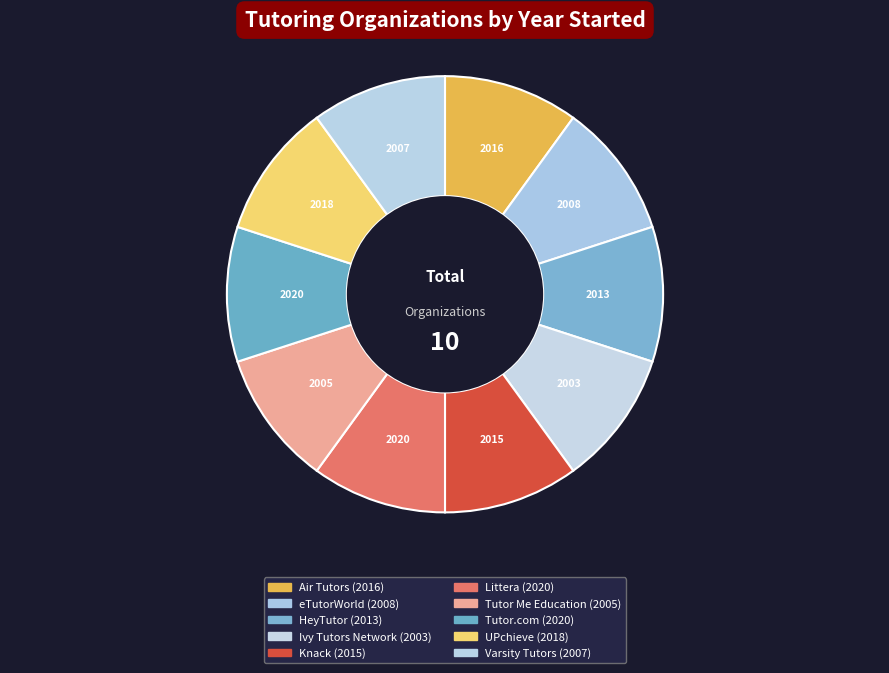

What percentage do UPchieve and Varsity Tutors together represent?

20.0%